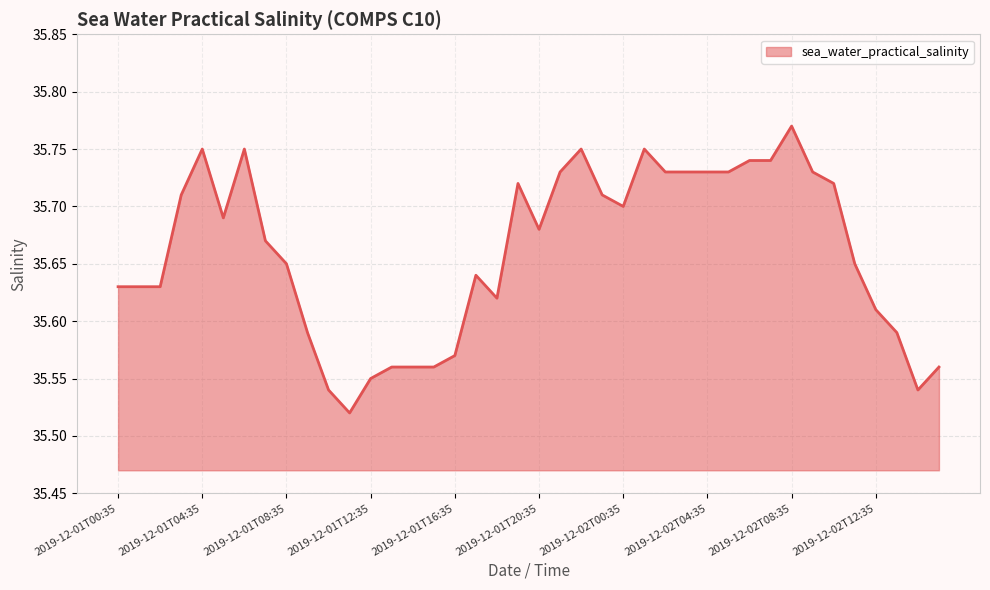

Reading left to right, extract all data points from this chart.

35.6	35.6	35.6	35.7	35.8	35.7	35.8	35.7	35.6	35.6	35.5	35.5	35.5	35.6	35.6	35.6	35.6	35.6	35.6	35.7	35.7	35.7	35.8	35.7	35.7	35.8	35.7	35.7	35.7	35.7	35.7	35.7	35.8	35.7	35.7	35.6	35.6	35.6	35.5	35.6